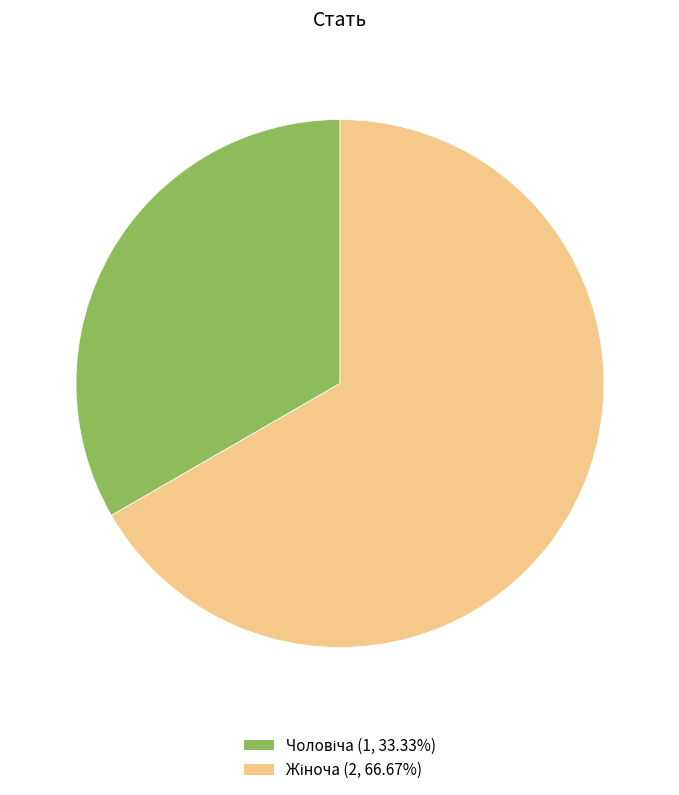

Is there a majority slice in this chart?

Yes